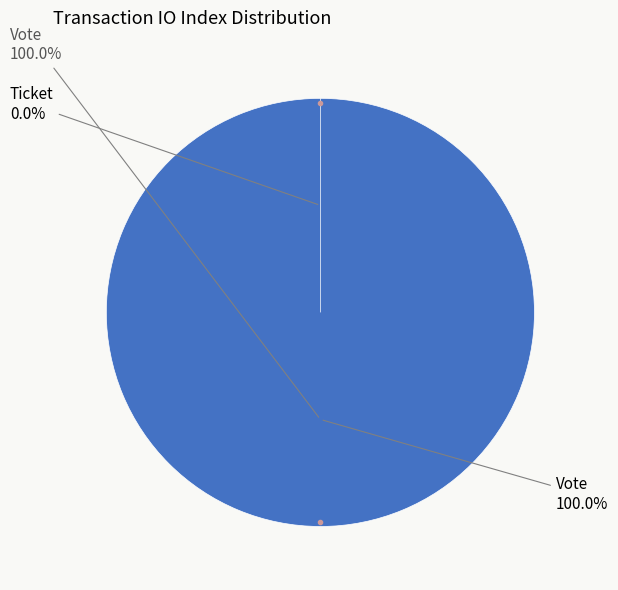

Between Ticket (io_index=0) and Vote (io_index=1), which is larger?

Vote (io_index=1)